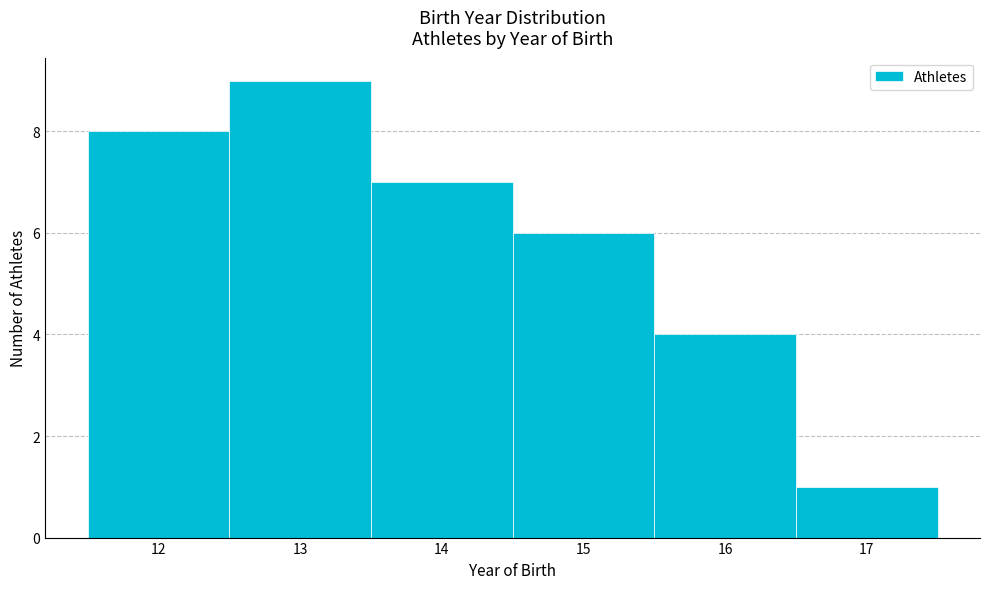

Reading left to right, transcribe this chart: for each bar, give the range it covers on the x-axis and its height. The values are not printed on the chart, so give them approximately, as read against the axis.

11.5 to 12.5: 8
12.5 to 13.5: 9
13.5 to 14.5: 7
14.5 to 15.5: 6
15.5 to 16.5: 4
16.5 to 17.5: 1